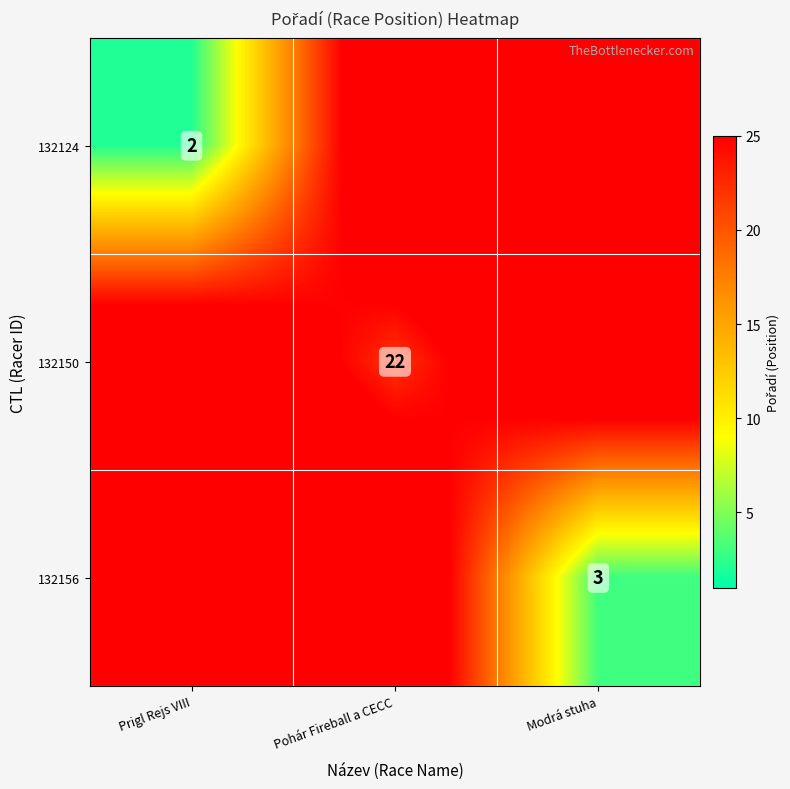

True or false: 132156 has a value of 1 at Modrá stuha.

False